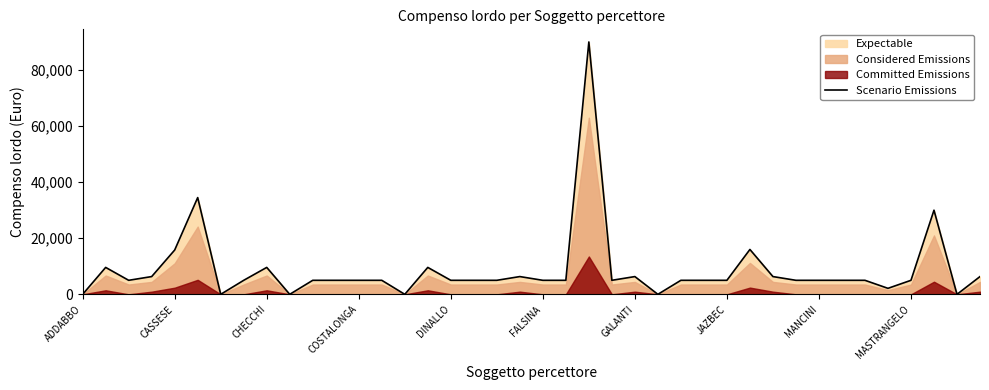

True or false: Scenario Emissions has a value of 3307 at GALANTI.

False